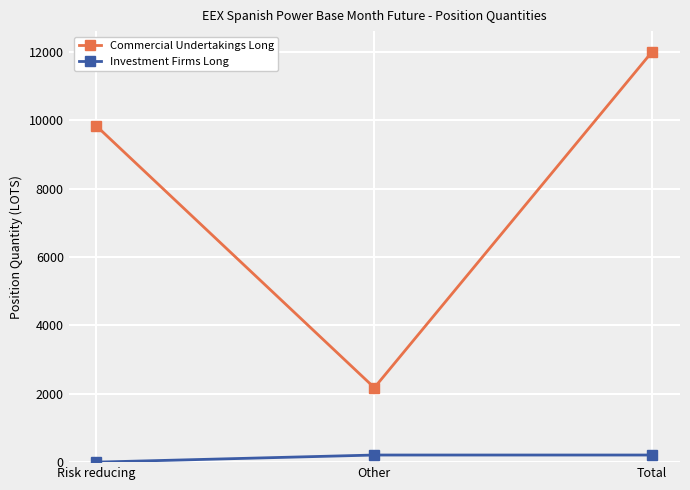

At which label does Investment Firms Long first exceed 207?

Other